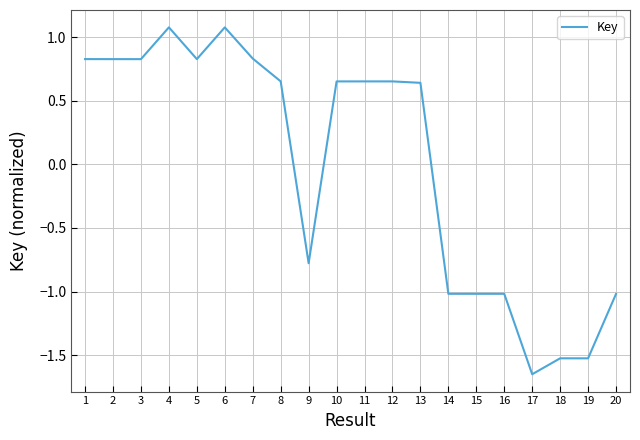

How many negative values are there?

8